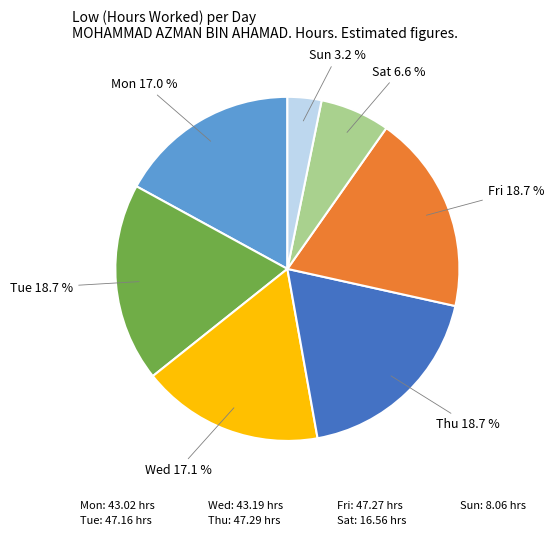

Count the number of slices in the pie.

7